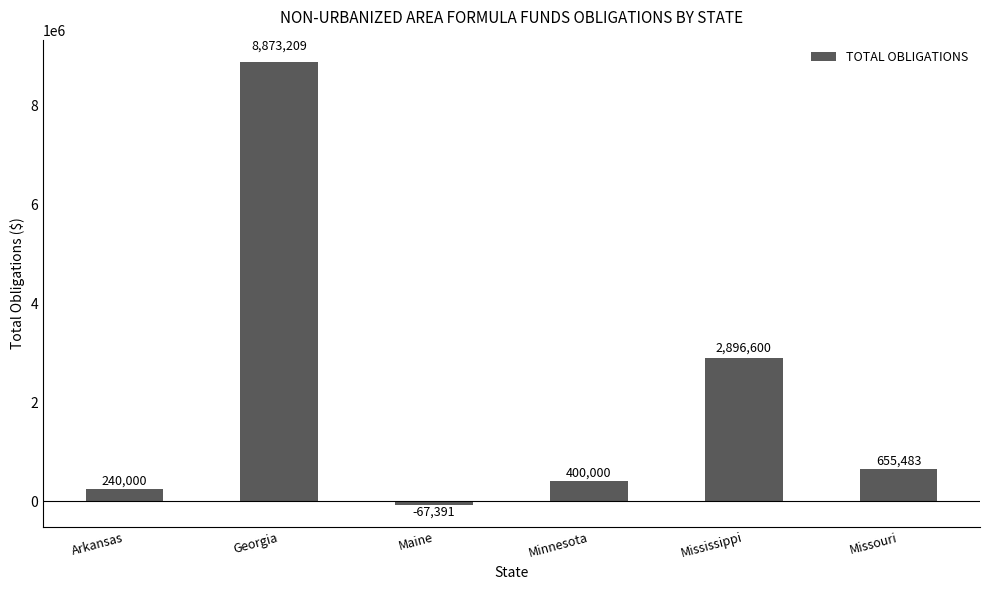

Rank the categories by value from highest to lowest.

Georgia, Mississippi, Missouri, Minnesota, Arkansas, Maine